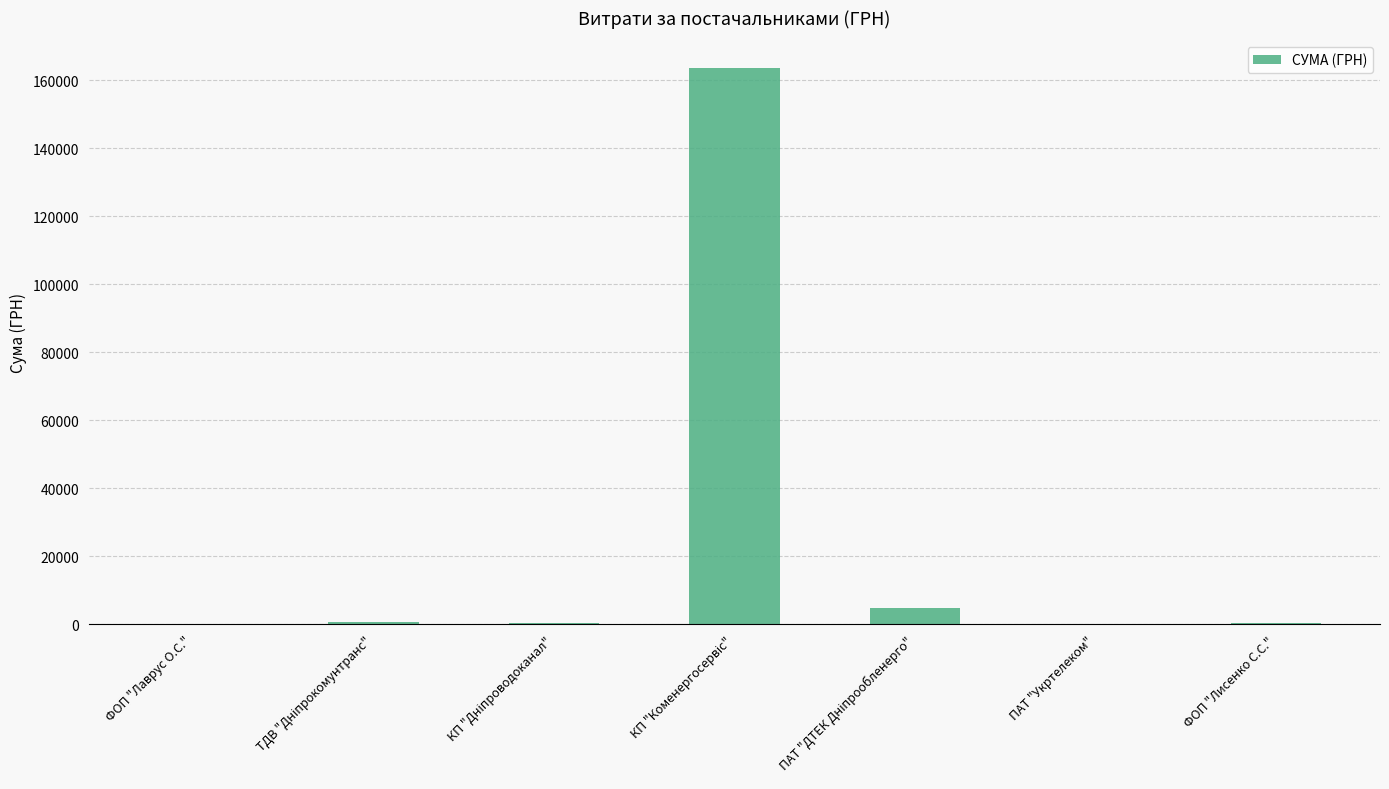

What is the sum of all values?

170100.0